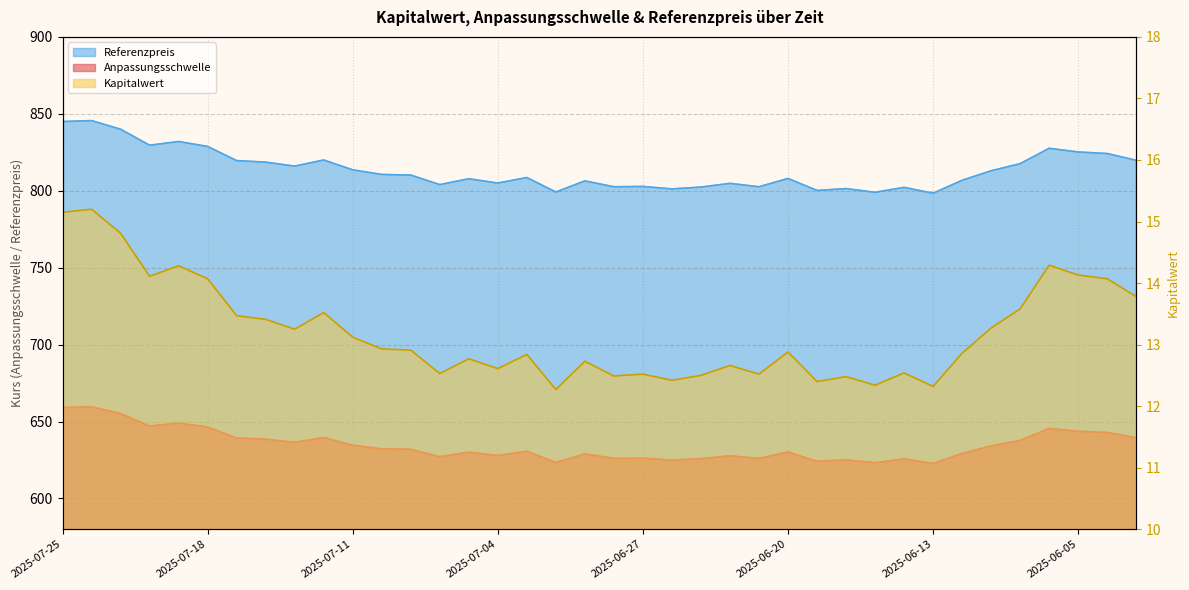

What is the difference between the maximum and minimum values in the Referenzpreis series?

36.8